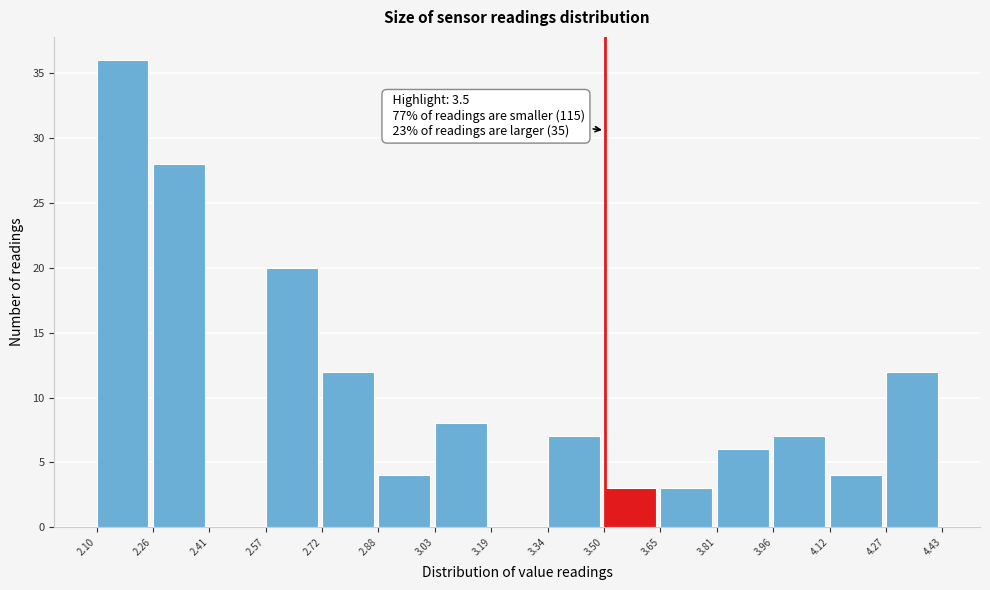

Over which range of the x-axis is the bar tallest?

2.10 to 2.26